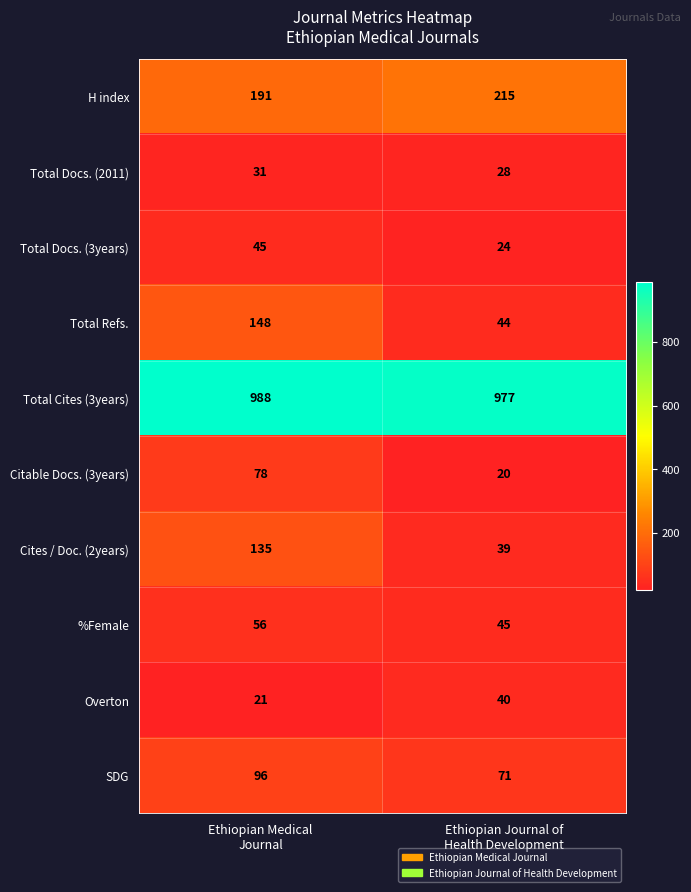

What is the sum of all Citable Docs. (3years) values?

98